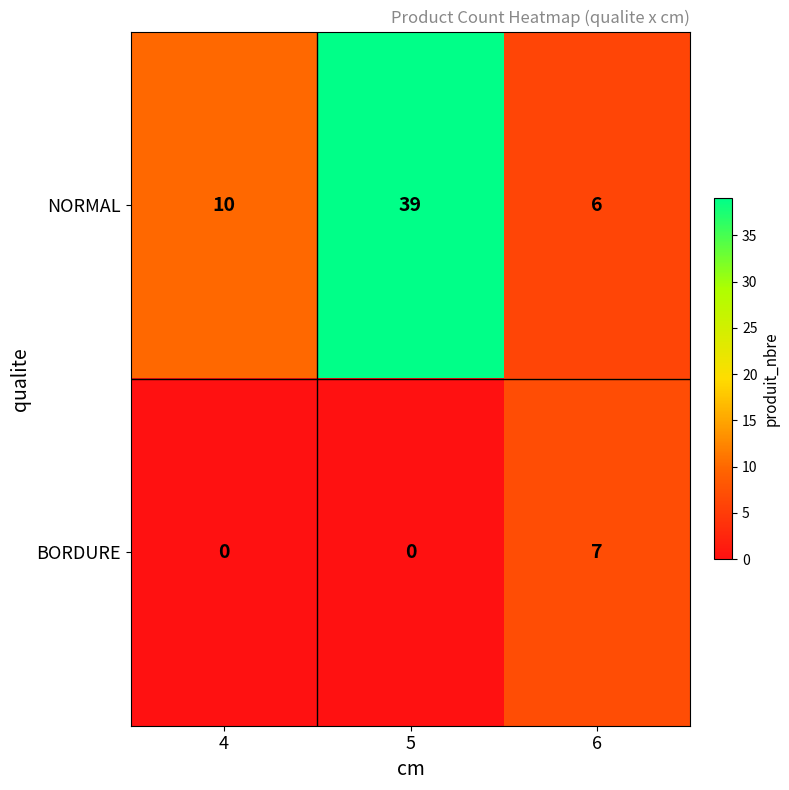

Count the number of data series in this chart.

2